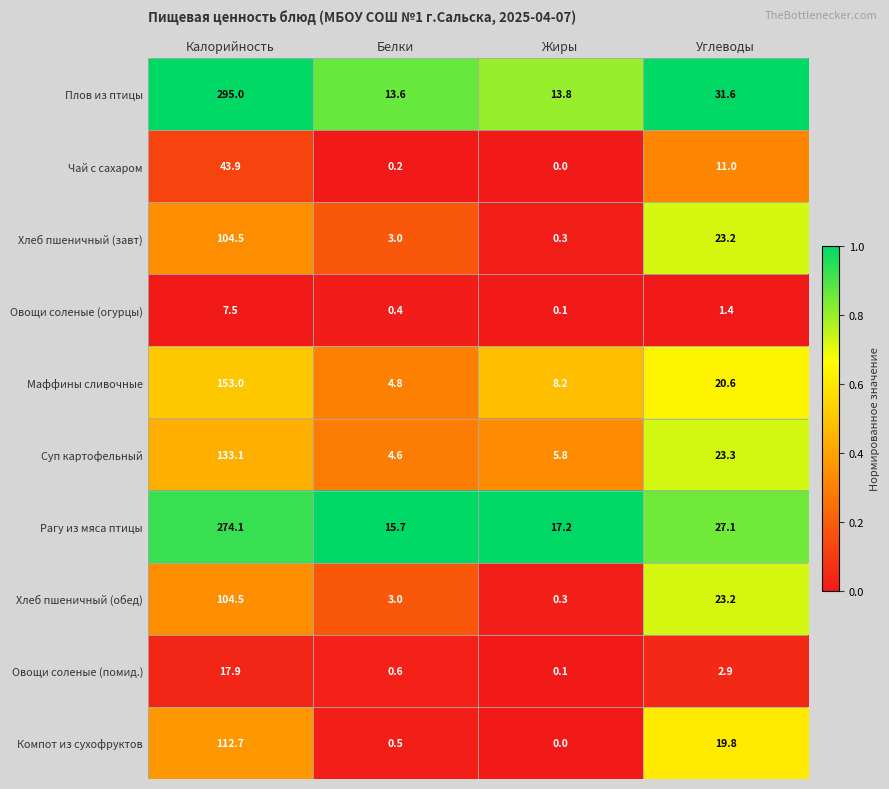

The Хлеб пшеничный (завт) series shows 104.5 at Калорийность. True or false?

True